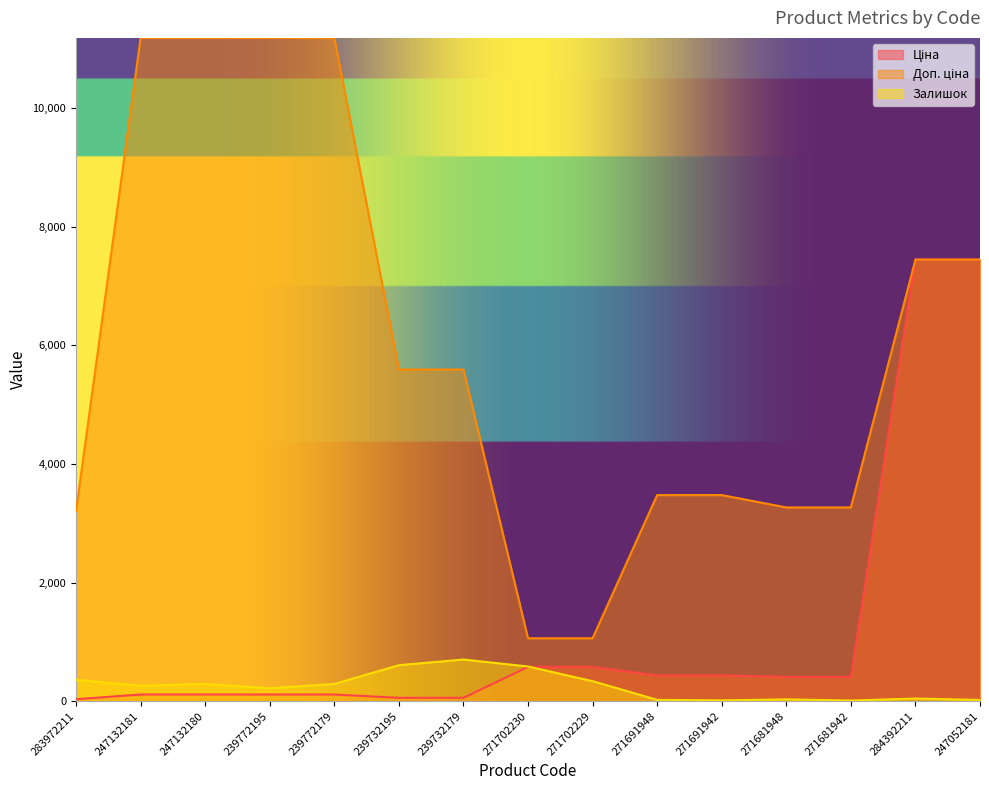

Which series ends up on top after the final intersection of Залишок and Ціна?

Ціна